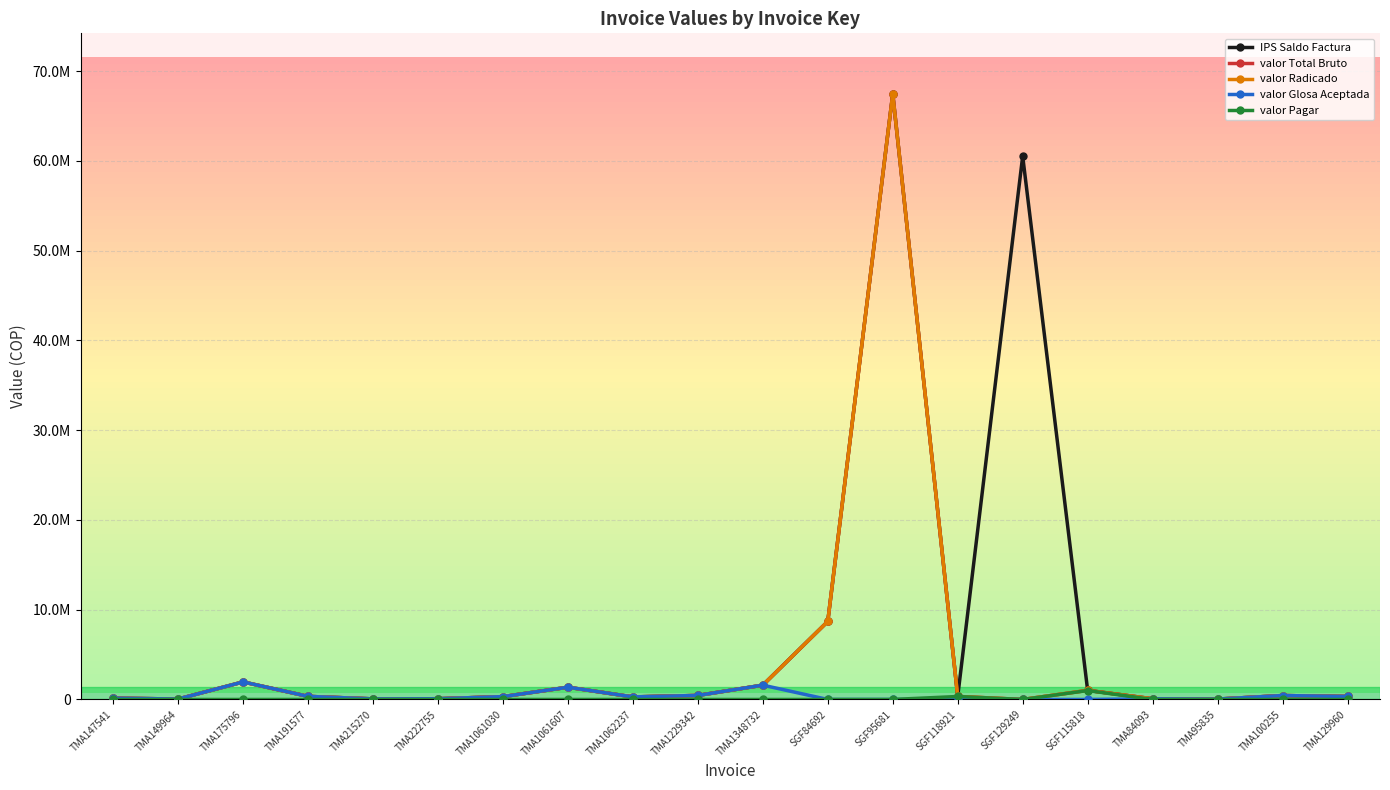

Count the number of categories in the chart.

20